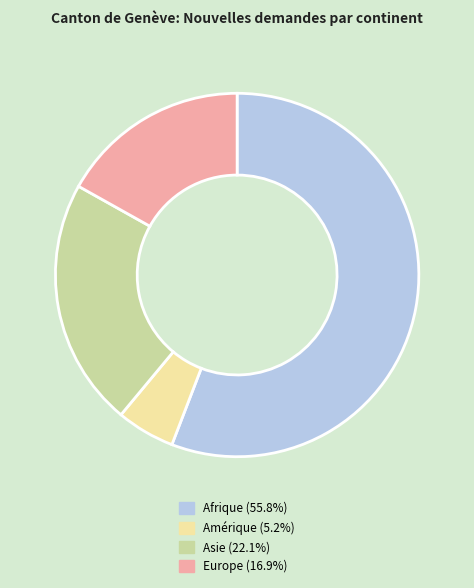

Does any single category account for the majority?

Yes